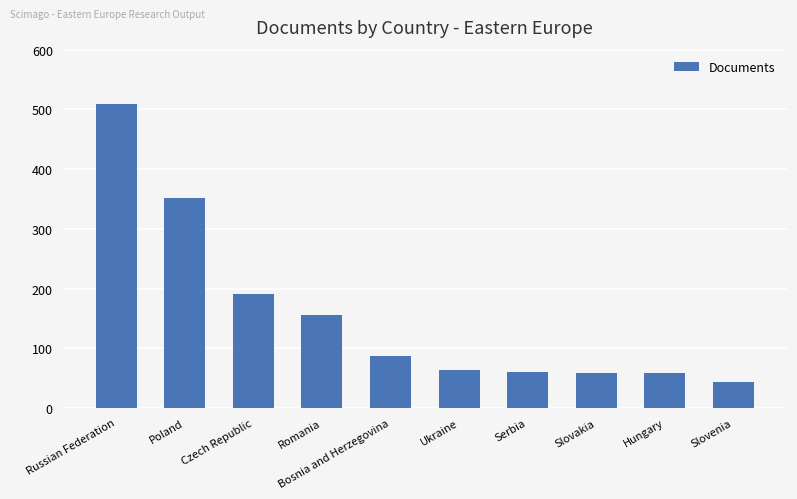

What is the label of the 6th bar from the left?

Ukraine